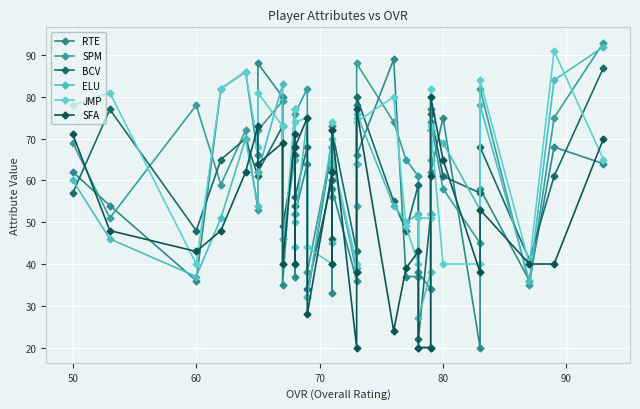

Count the number of categories in the chart.

34